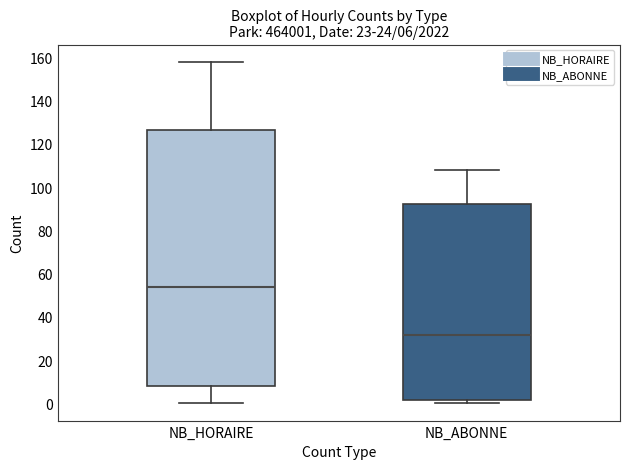

Comparing the boxes themselves (not the whiskers), which one is the tallest?

NB_HORAIRE